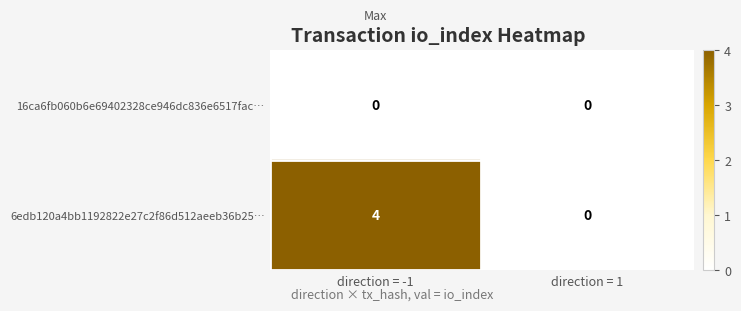

Reading left to right, extract all data points from this chart.

16ca6fb060b6e69402328ce946dc836e6517fac…: 0	0
6edb120a4bb1192822e27c2f86d512aeeb36b25…: 4	0